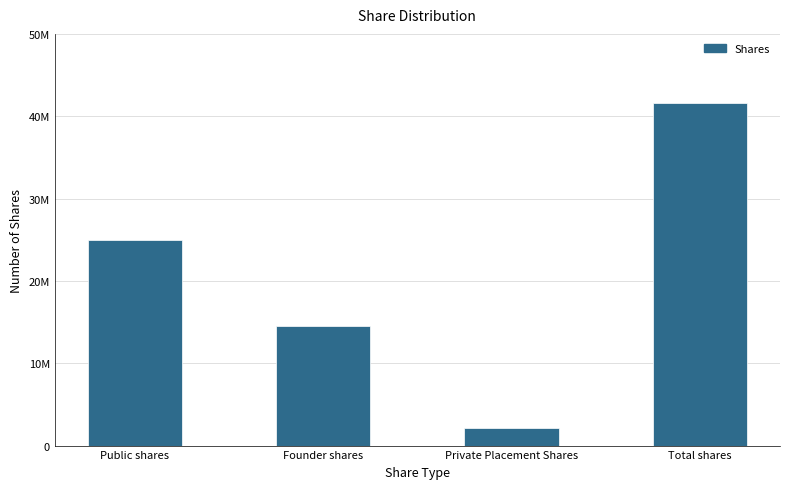

How many values are between 14500000 and 41666670?

3